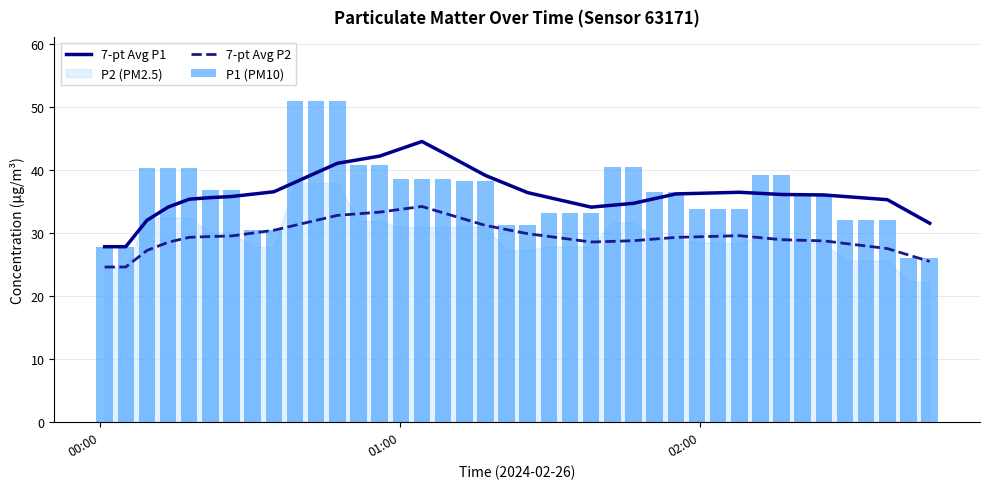

How many values in the 7-pt Avg P1 series are below 36?

18